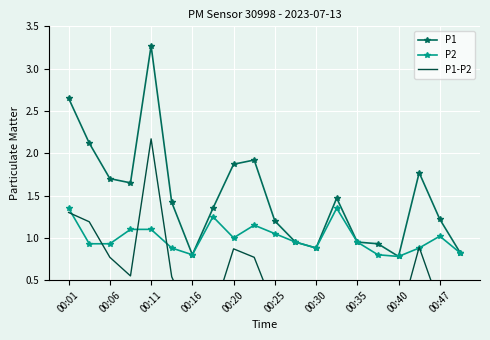

True or false: P2 has more than 2 points higher than both neighbors.

True